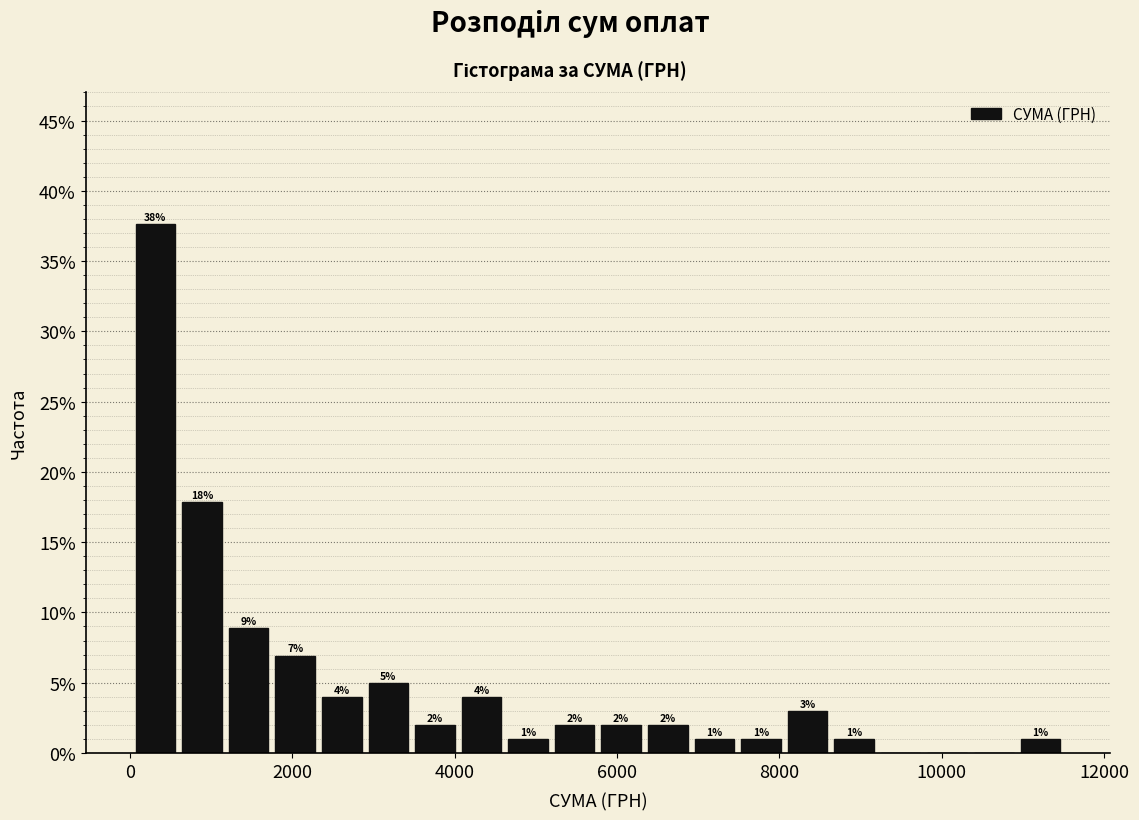

Around what value on the x-axis is the tallest bar? Give the approximate position of its centre, as read against the axis.

400